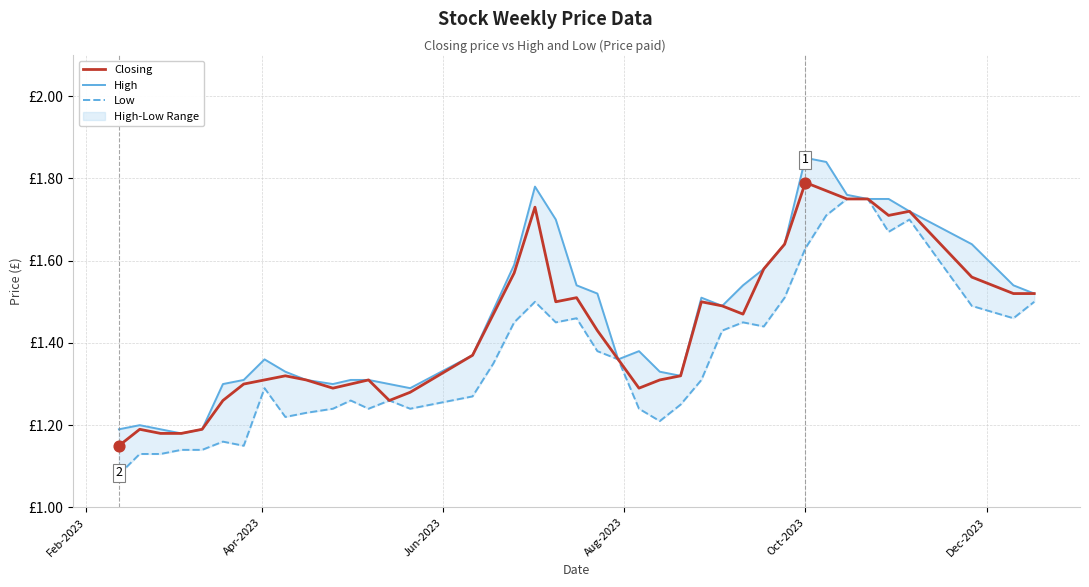

Is the value of High at 30 greater than the value of Low at 35?

No